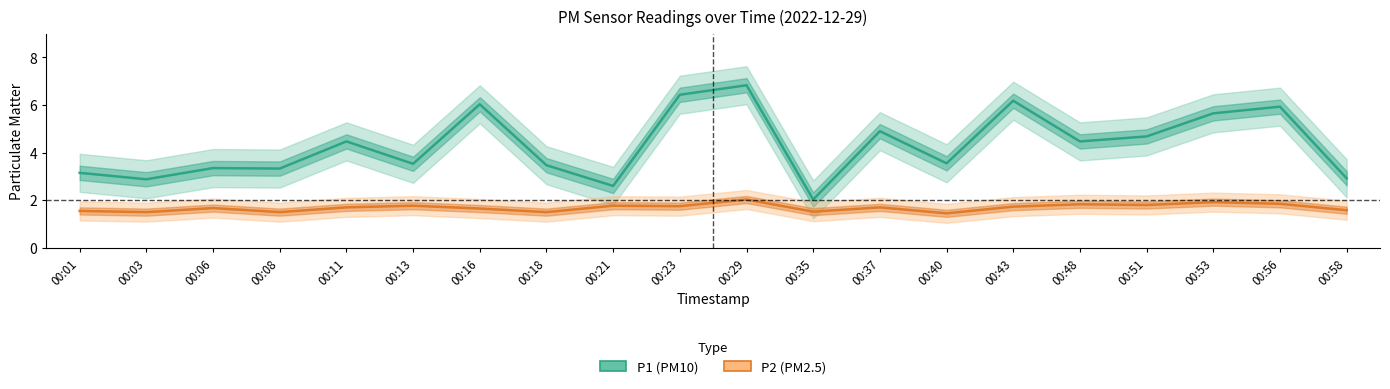

What is the difference between the second highest and second lowest values in the P1 (PM10) series?

3.8